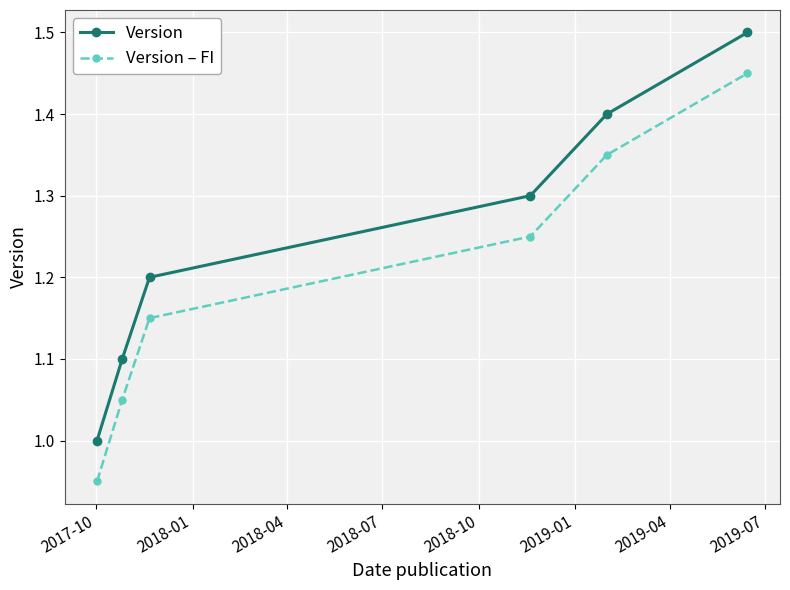

List the series in order of their peak value, lowest first.

Version – FI, Version